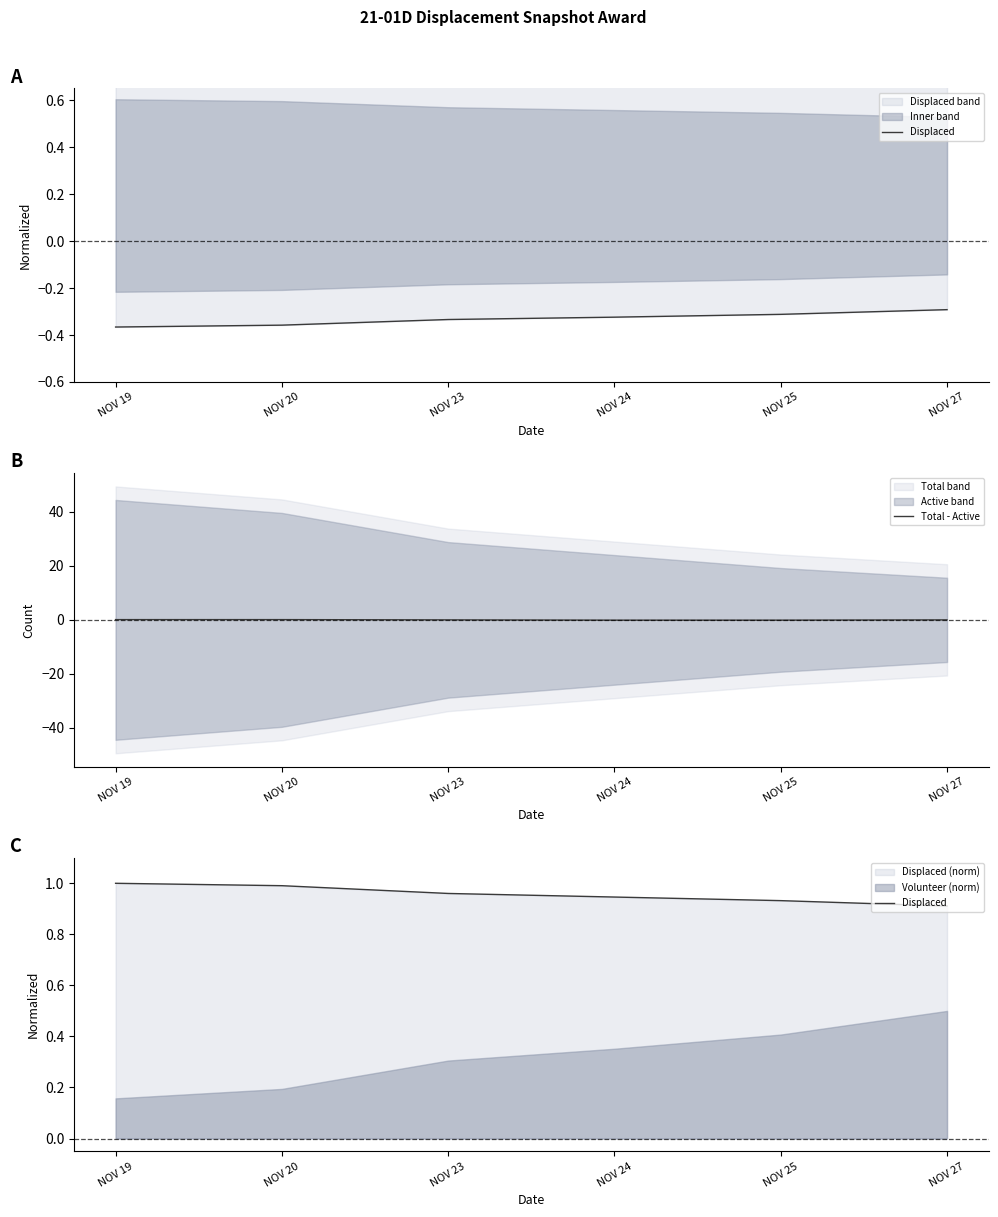

List the series in order of their peak value, lowest first.

Total - Active, Displaced